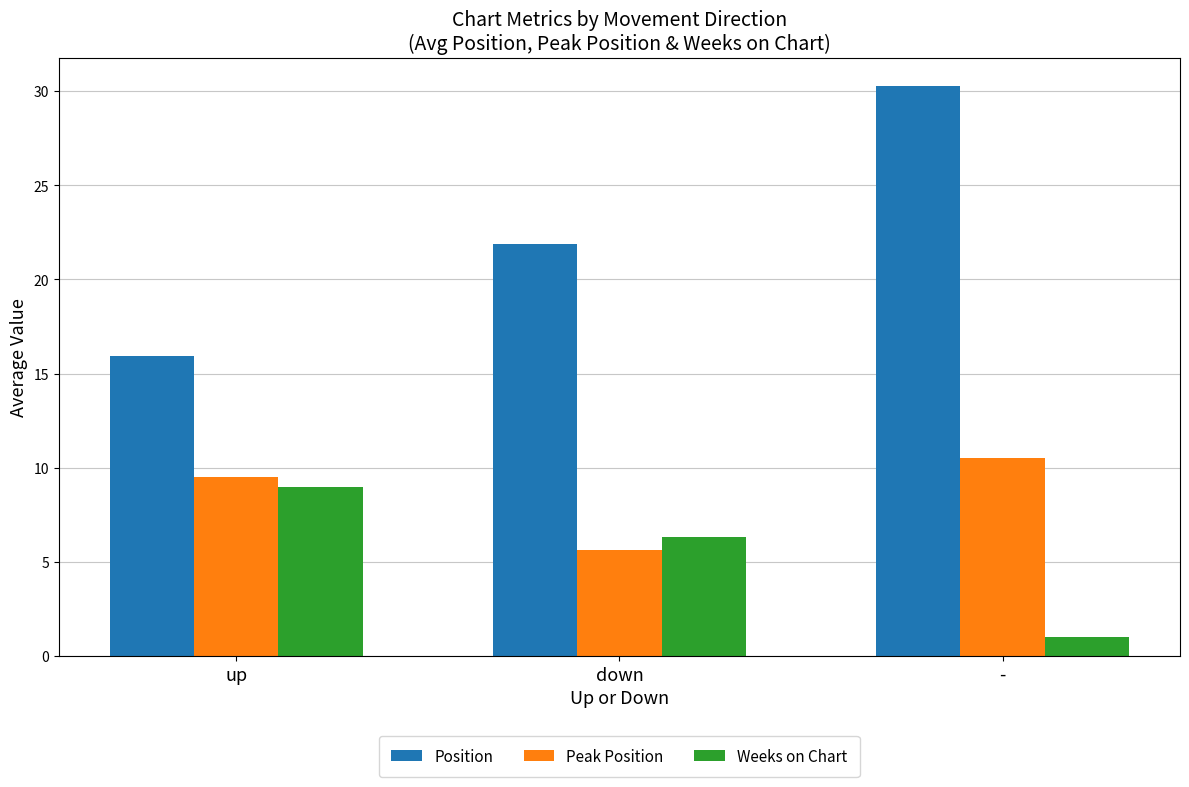

What is the spread (max minus min) of values at up?

6.9